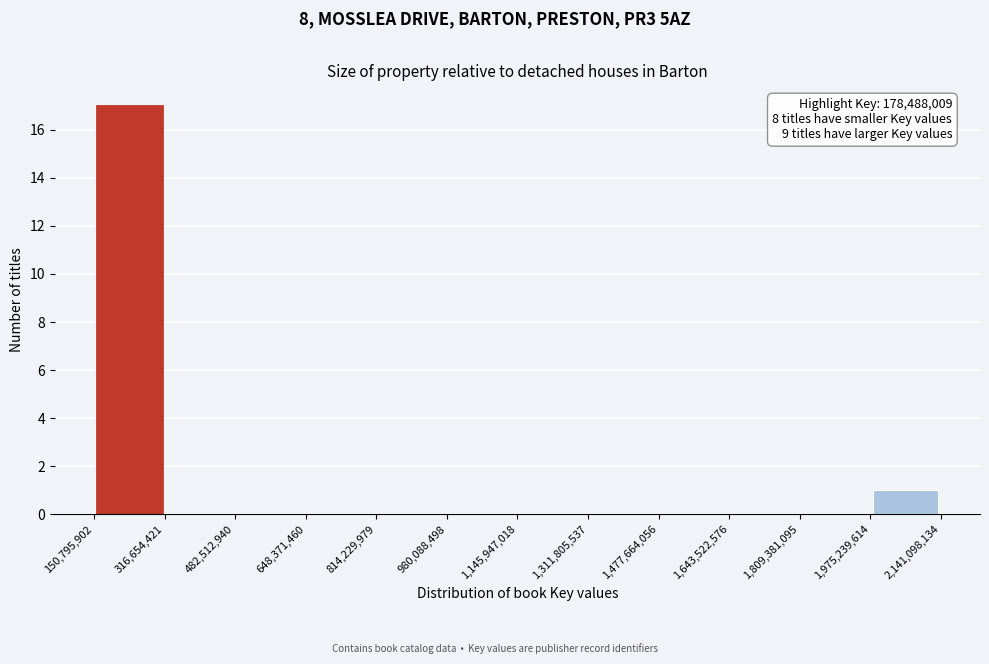

Over which range of the x-axis is the bar tallest?

150,795,902 to 316,654,421